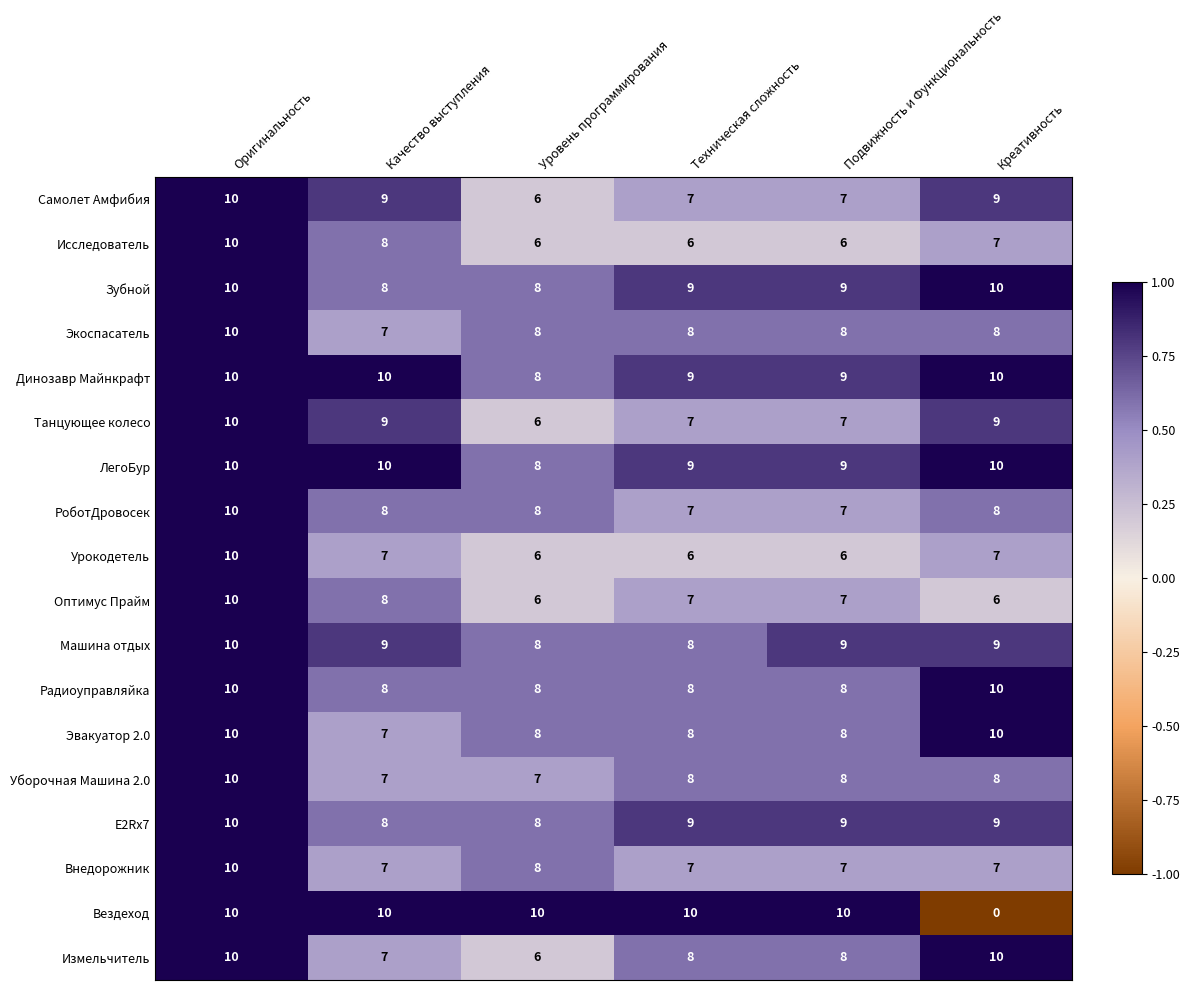

At which category does the chart reach its minimum across all series?

Креативность